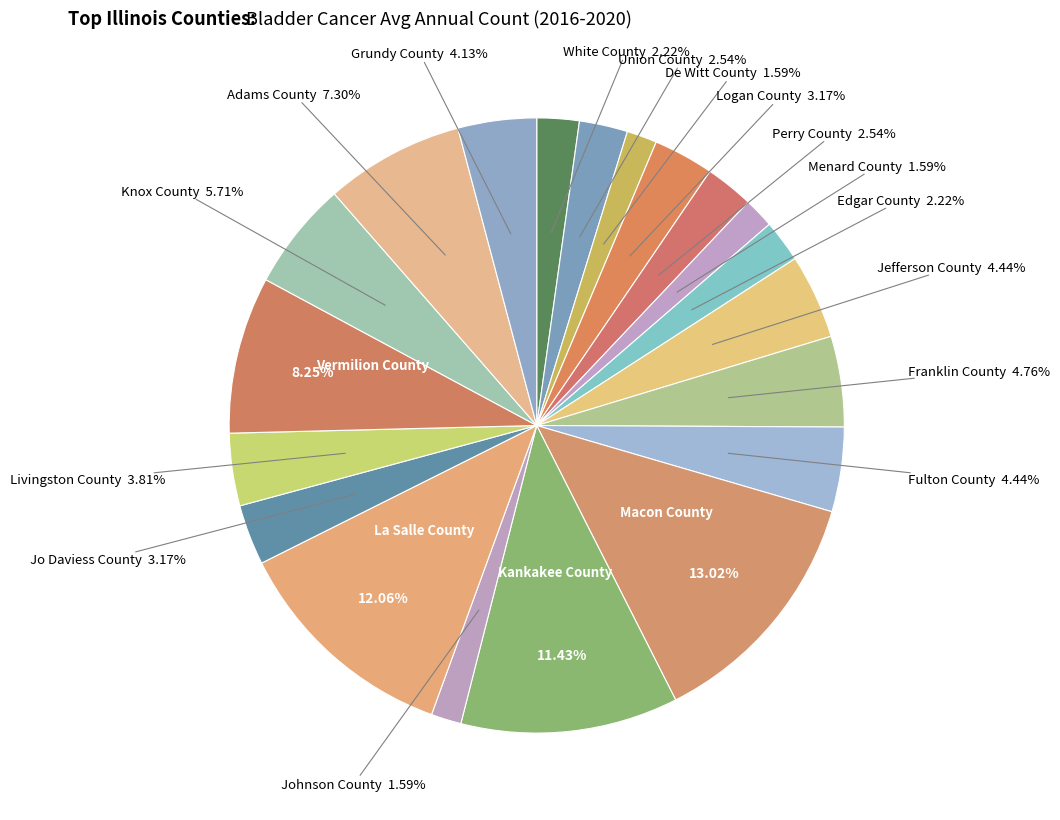

Rank the categories by value from lowest to highest.

De Witt County, Menard County, Johnson County, White County, Edgar County, Union County, Perry County, Logan County, Jo Daviess County, Livingston County, Grundy County, Jefferson County, Fulton County, Franklin County, Knox County, Adams County, Vermilion County, Kankakee County, La Salle County, Macon County